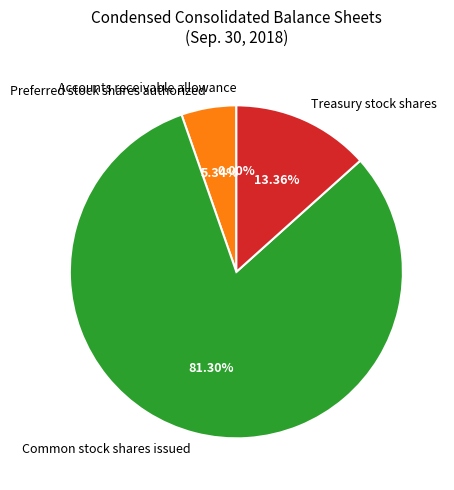

Approximately how many times larger is the value at Preferred stock shares authorized compared to Treasury stock shares?

0.4